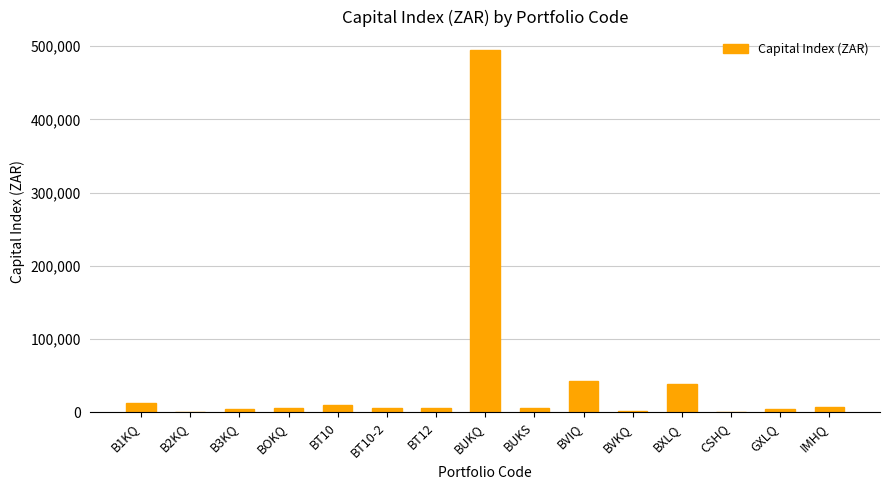

What is the change in value from B1KQ to BVIQ?

+29580.6